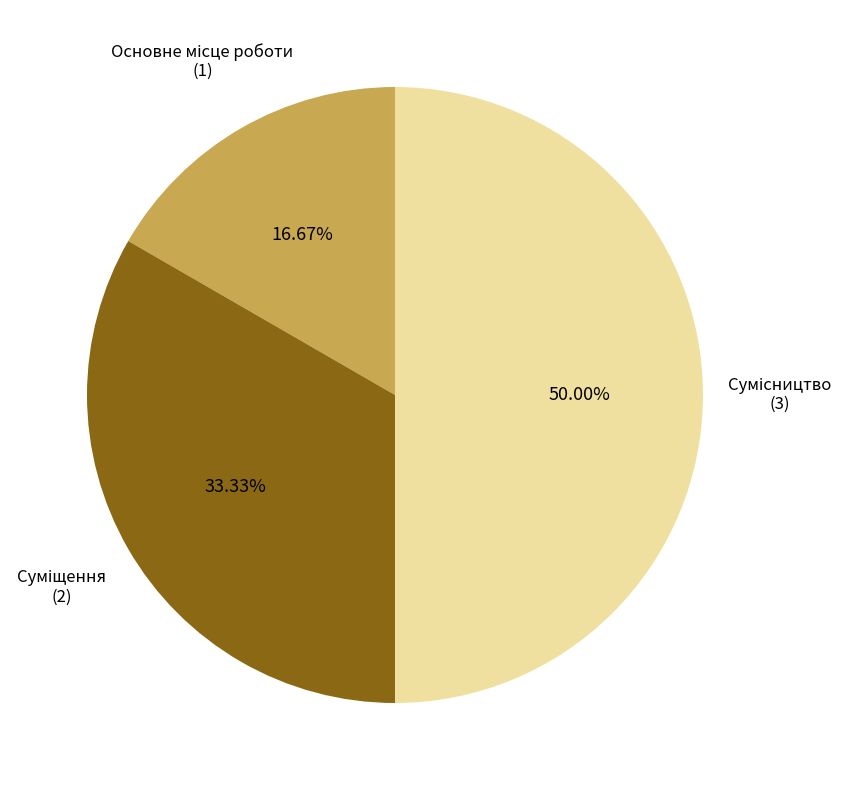

Is there a majority slice in this chart?

No